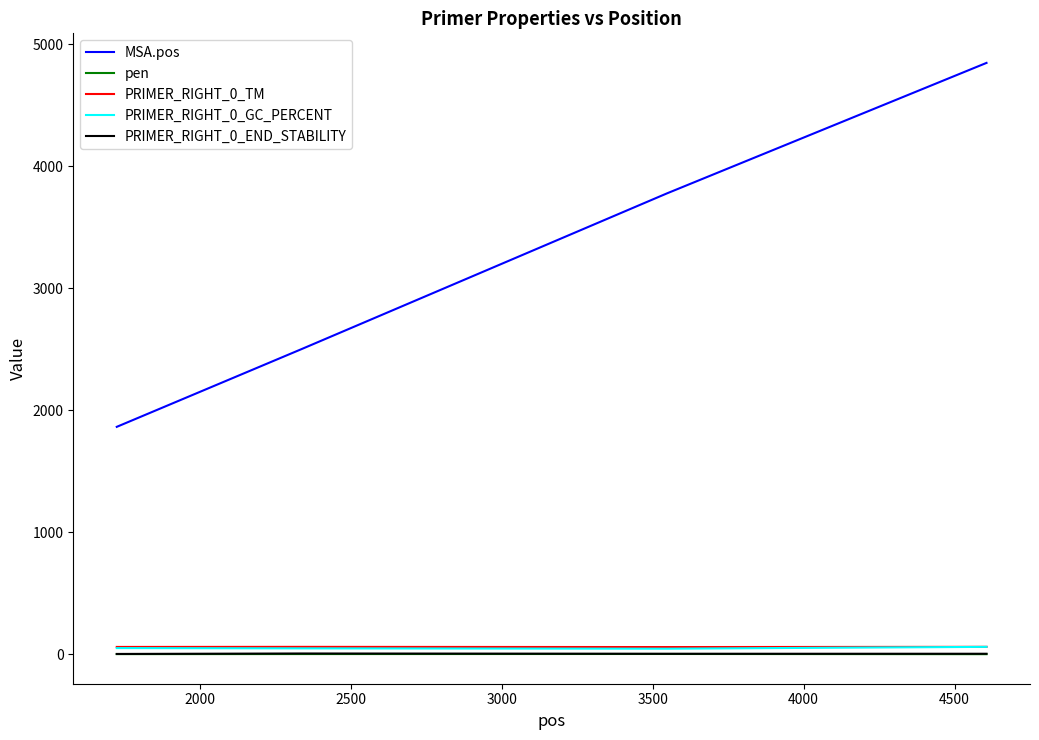

True or false: MSA.pos and PRIMER_RIGHT_0_GC_PERCENT cross at least once.

False